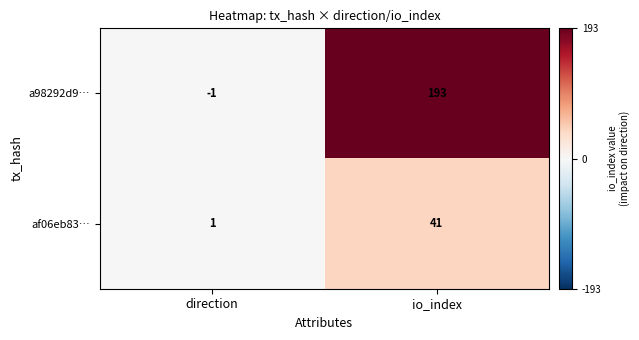

At which category is the sum across all series the highest?

io_index